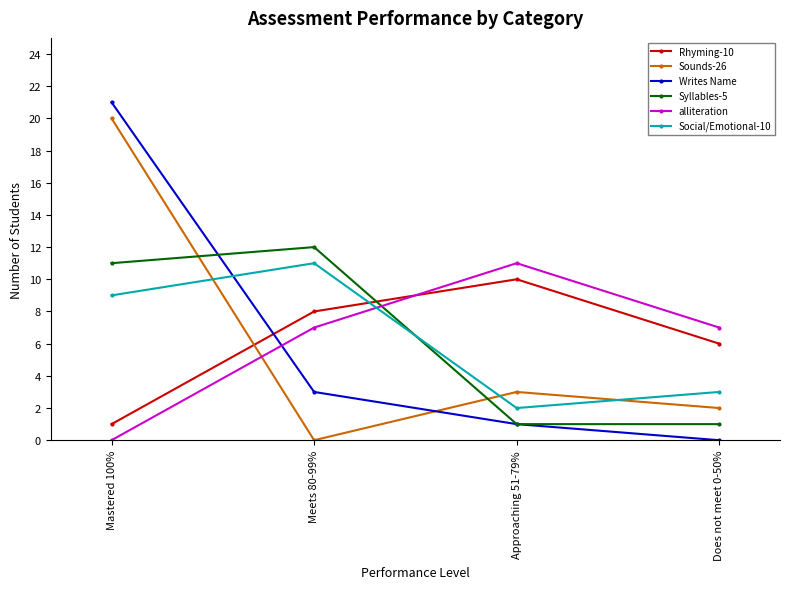

At which category is the sum across all series the highest?

Mastered 100%